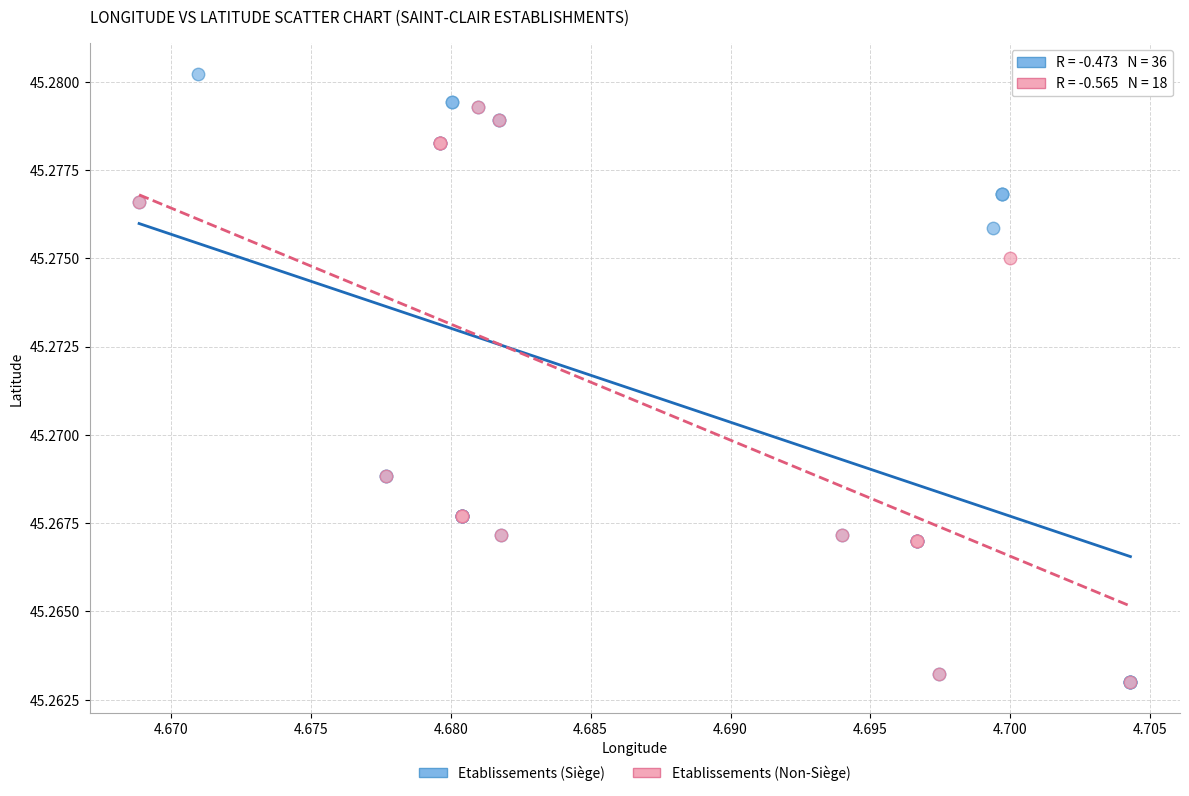

Which series reaches the maximum Y coordinate?

Etablissements (Siège)